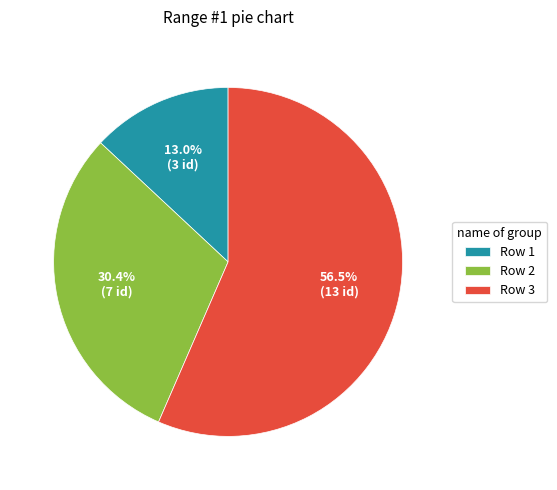

Is the sum of Row 1 and Row 3 greater than half?

Yes